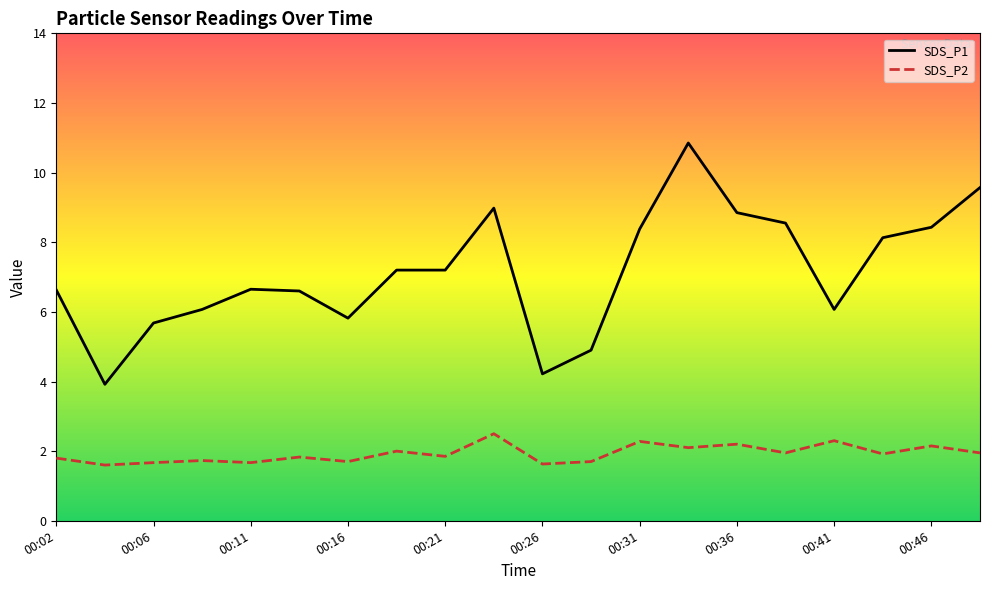

Reading left to right, transcribe all the data shown in this chart.

SDS_P1: 6.6	3.9	5.7	6.1	6.7	6.6	5.8	7.2	7.2	9.0	4.2	4.9	8.4	10.8	8.8	8.6	6.1	8.1	8.4	9.6
SDS_P2: 1.8	1.6	1.7	1.7	1.7	1.8	1.7	2.0	1.9	2.5	1.6	1.7	2.3	2.1	2.2	1.9	2.3	1.9	2.1	1.9